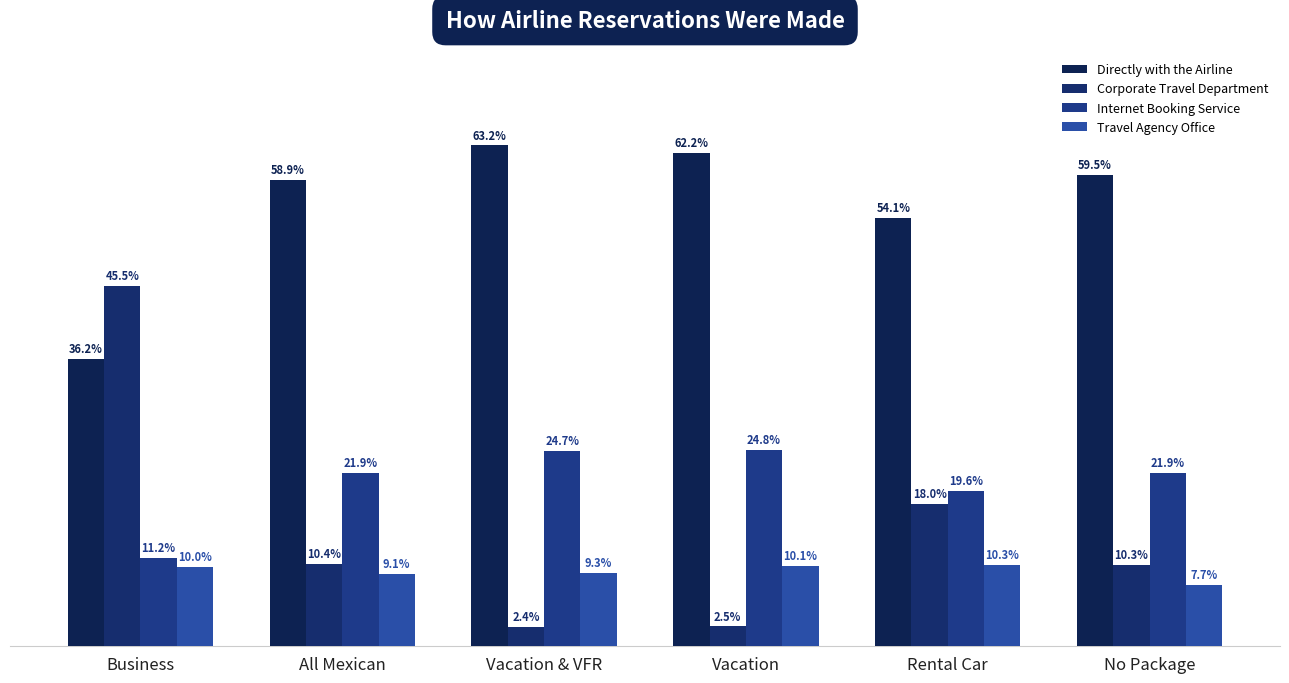

What is the difference between the Directly with the Airline values at Business and All Mexican?

0.2